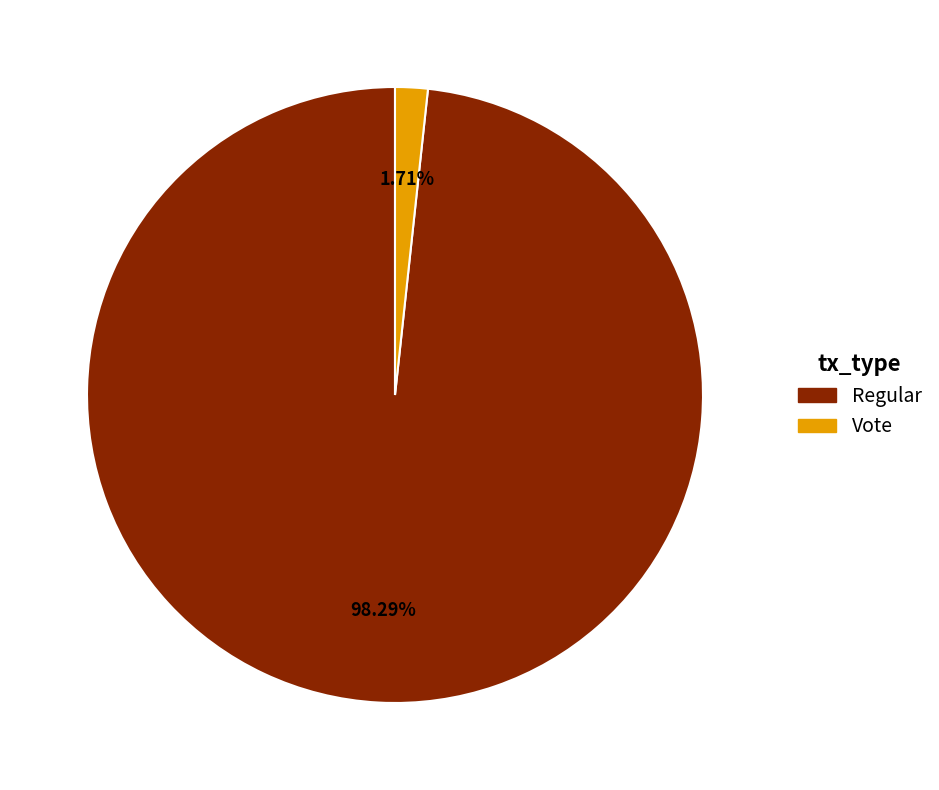

True or false: Regular accounts for 98% of the total.

True